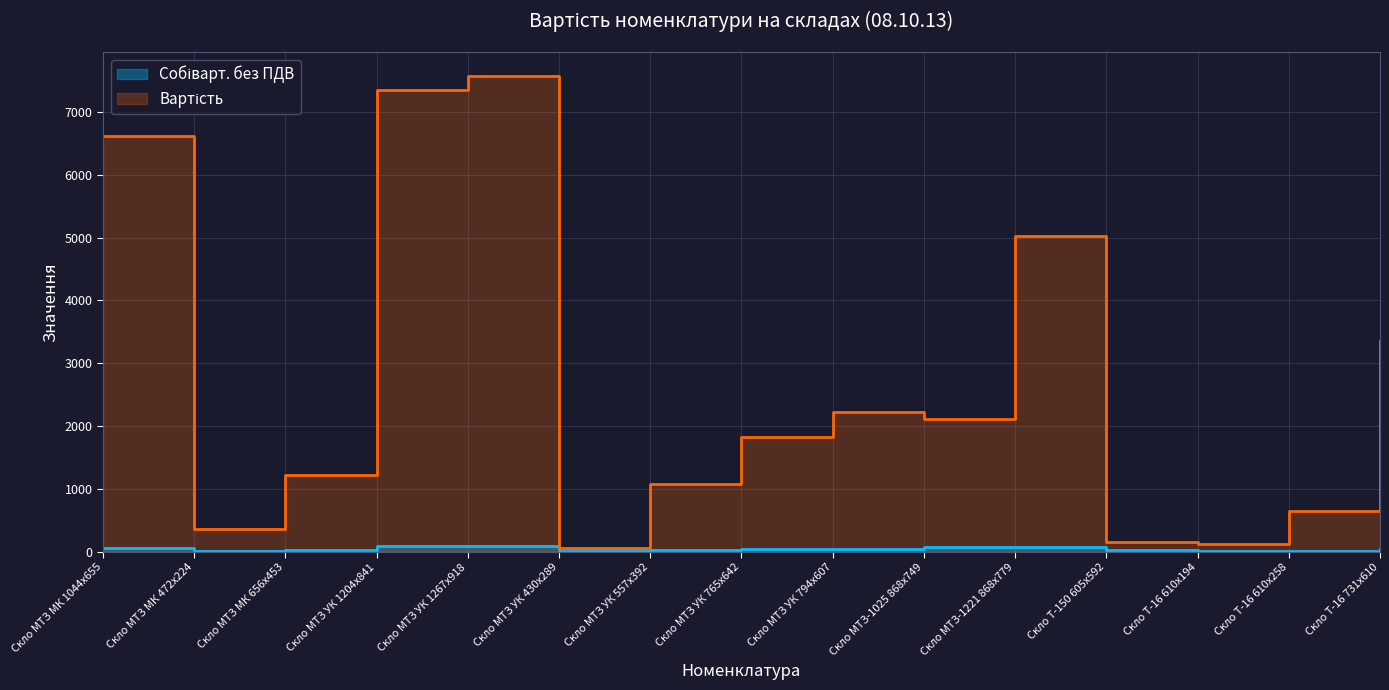

What is the minimum value for Вартість?

51.1